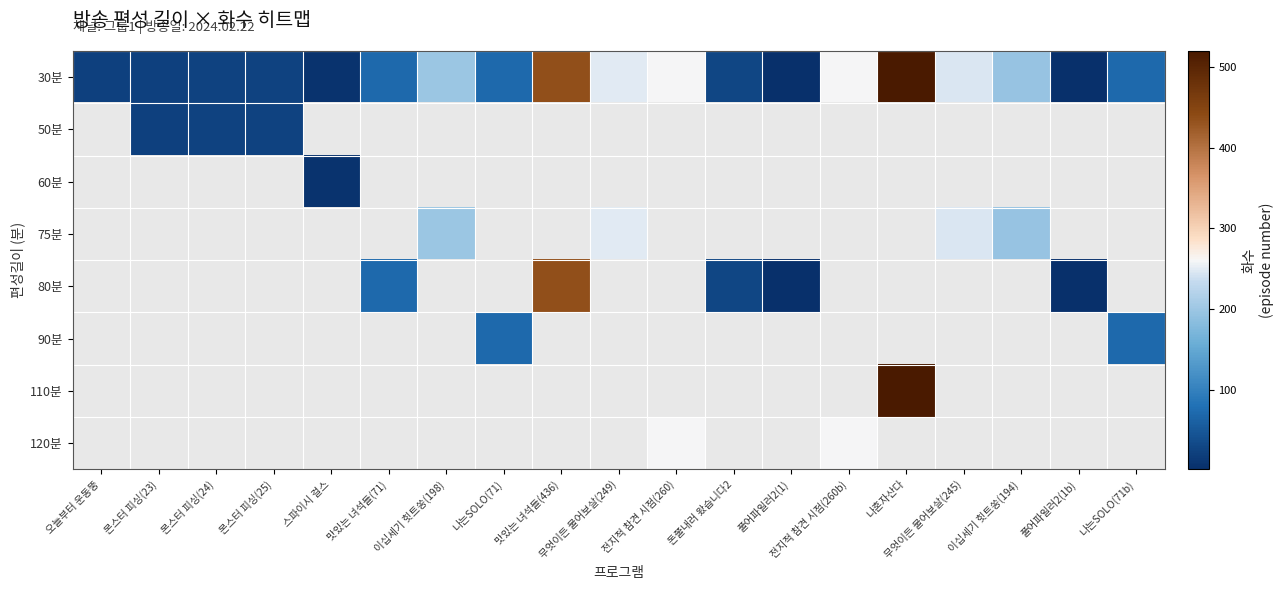

Is the value of 120분 at 전지적 참견 시점(260b) greater than the value of 80분 at 몬스터 피싱(24)?

No